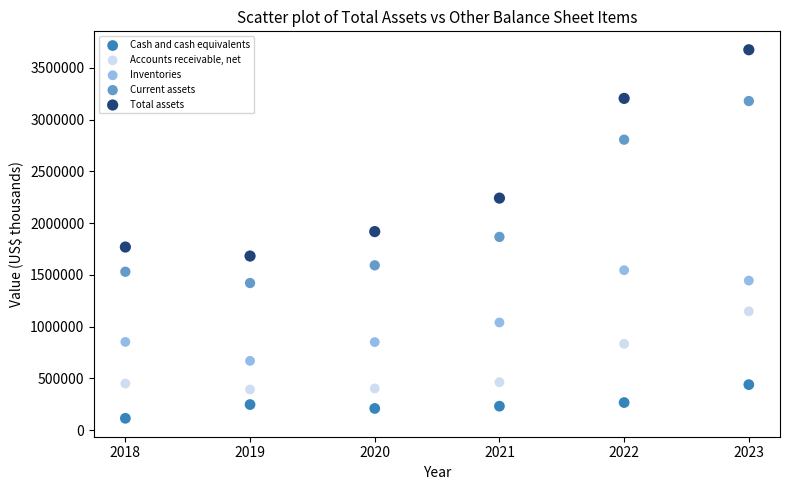

Which series has the largest Y range (max minus min)?

Total assets